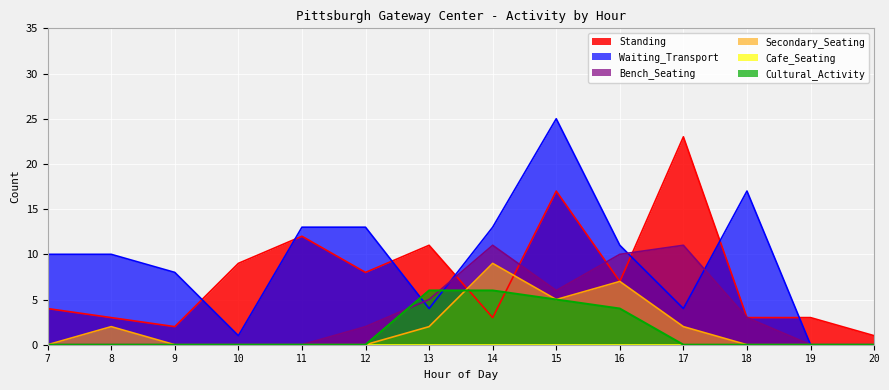

True or false: Secondary_Seating has more than 0 interior local peaks.

True